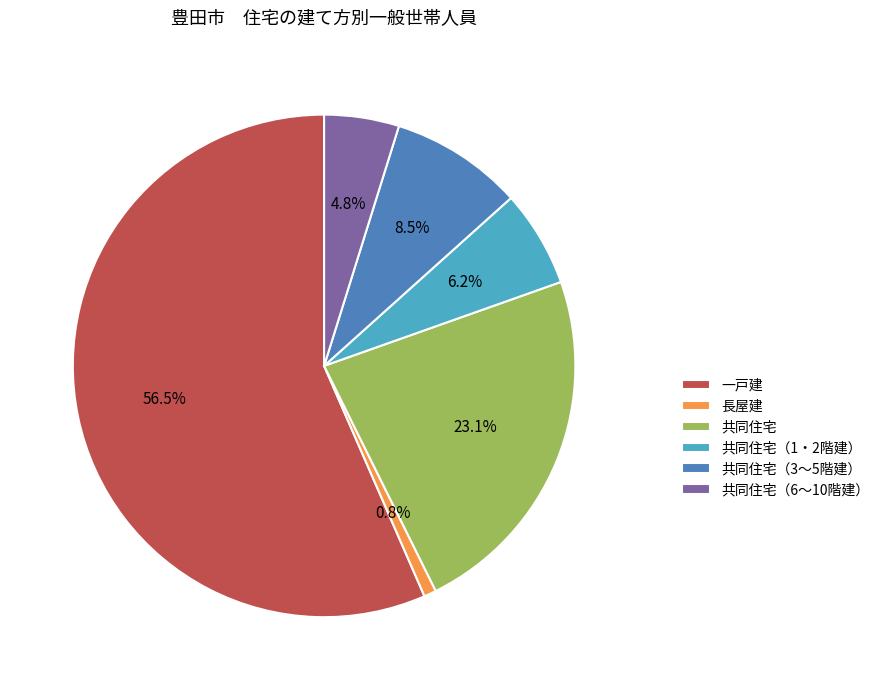

To the nearest percent, what is the difference between the 共同住宅 and 共同住宅（6～10階建） slice percentages?

18%